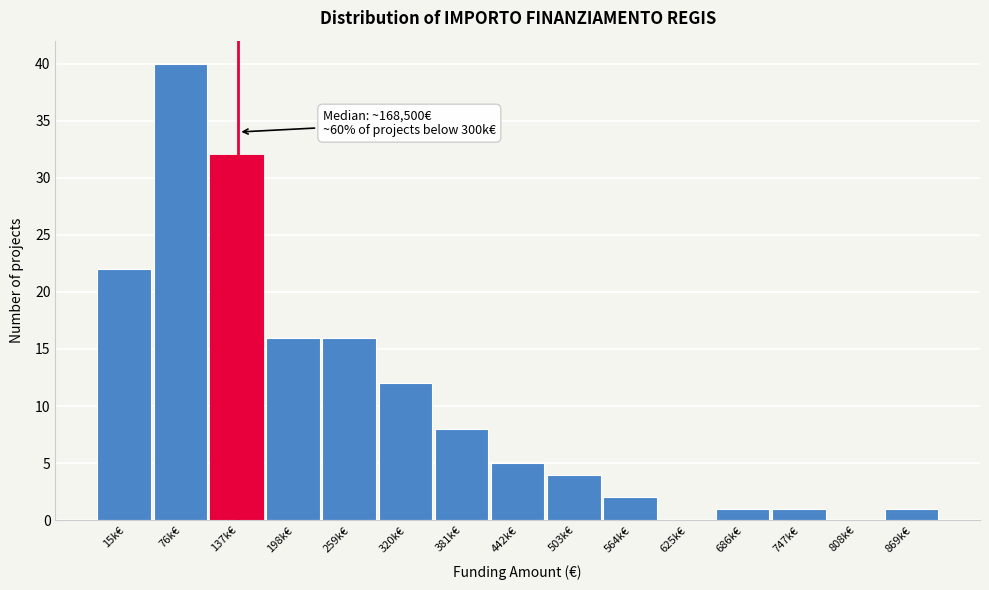

Reading right to left, list all the values displayed in this chart.

869k€=1	808k€=0	747k€=1	686k€=1	625k€=0	564k€=2	503k€=4	442k€=5	381k€=8	320k€=12	259k€=16	198k€=16	137k€=32	76k€=40	15k€=22